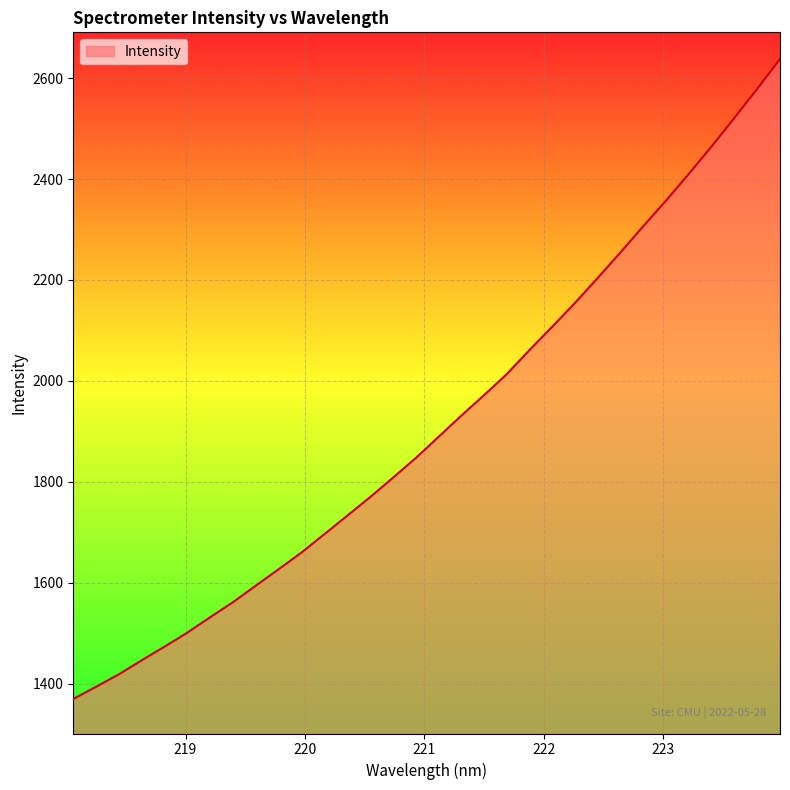

What is the maximum value shown in the chart?

2638.0